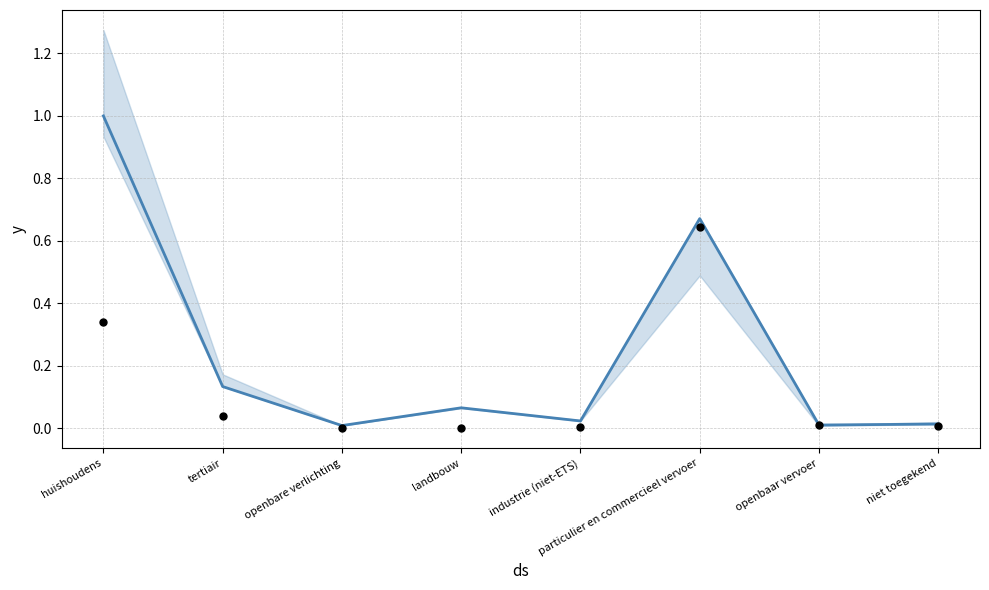

What is the change in value from landbouw to niet toegekend?

-0.1